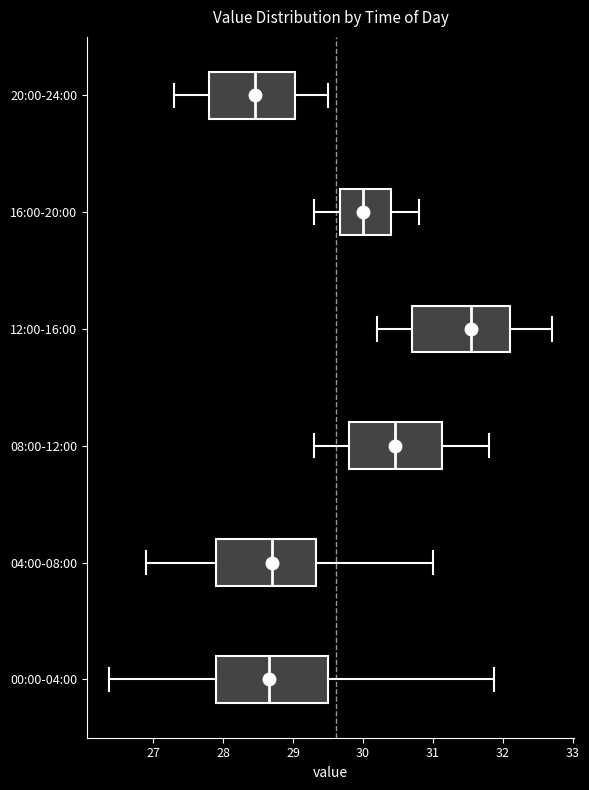

Where is the left edge of the box for 12:00-16:00 on the x-axis? The values are not printed on the chart, so give them approximately, as read against the axis.

30.7